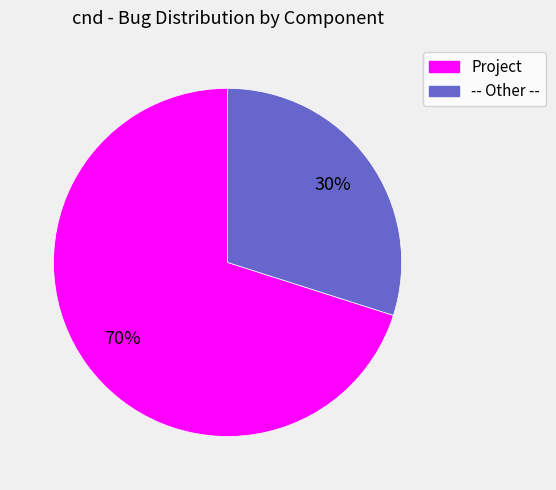

What percentage is the -- Other -- slice, to the nearest percent?

30%